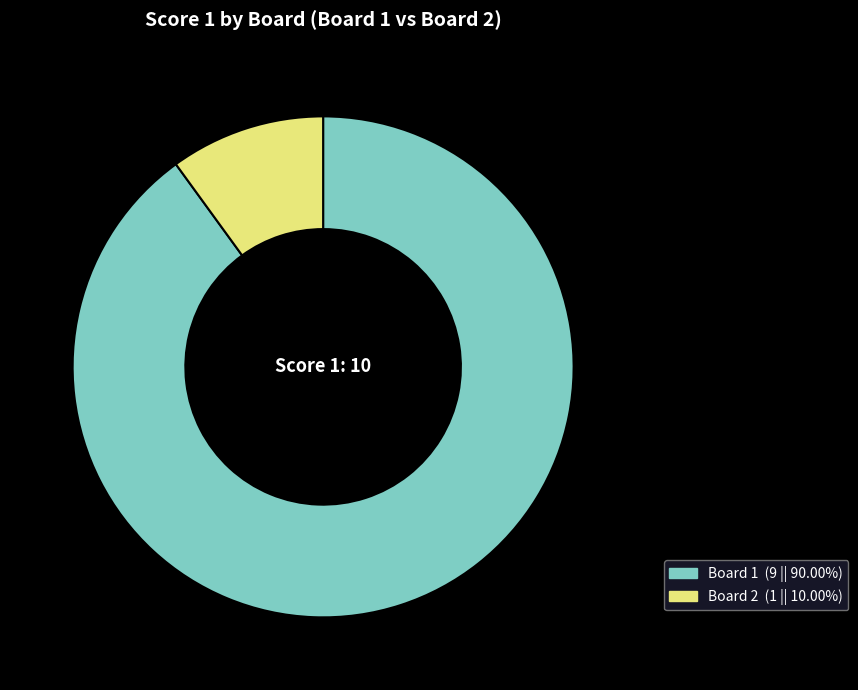

Which slice is the largest?

Board 1